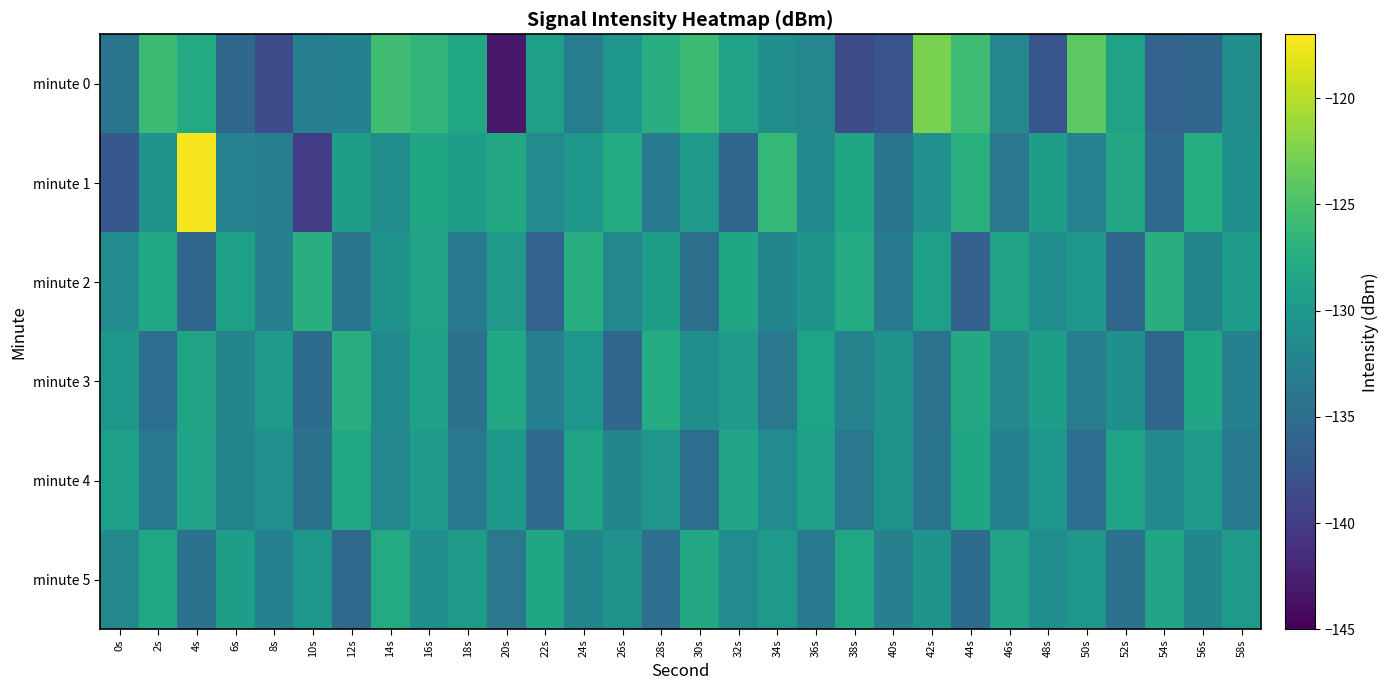

What is the difference between the highest and lowest values at 48s?

8.3